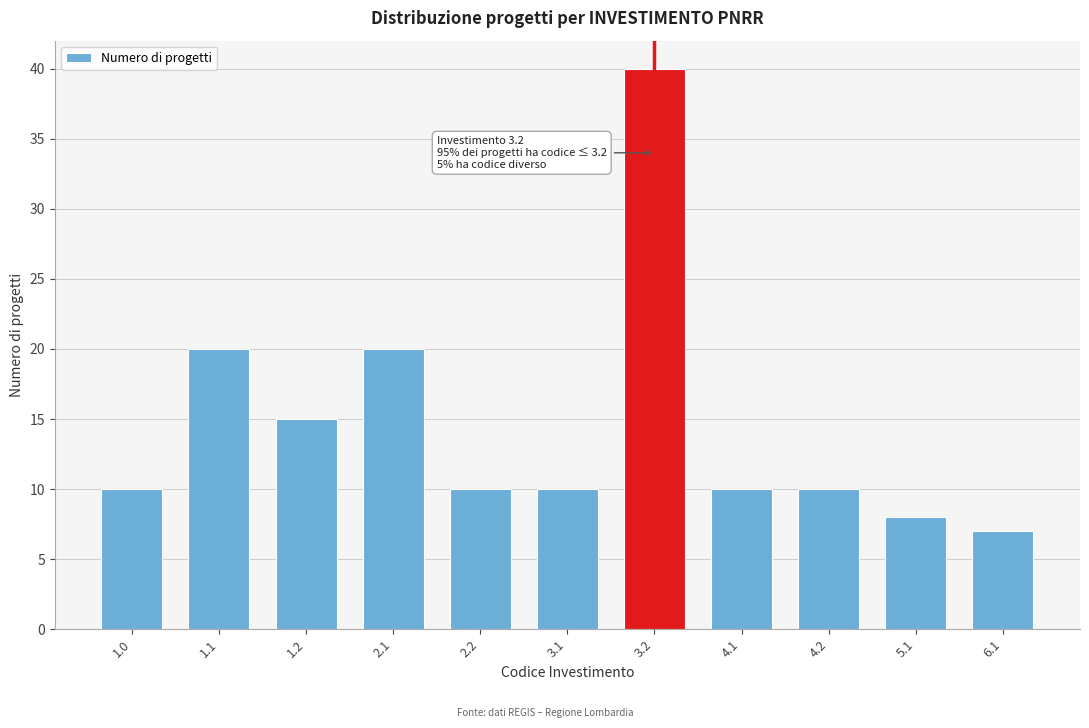

Reading left to right, list all the values displayed in this chart.

1.0=10	1.1=20	1.2=15	2.1=20	2.2=10	3.1=10	3.2=40	4.1=10	4.2=10	5.1=8	6.1=7